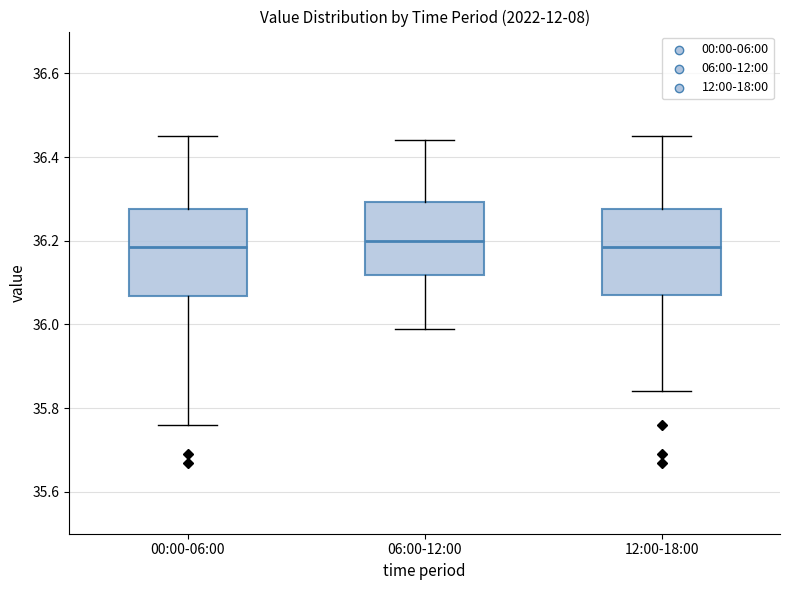

Where is the lower edge of the box for 12:00-18:00 on the y-axis? The values are not printed on the chart, so give them approximately, as read against the axis.

36.08